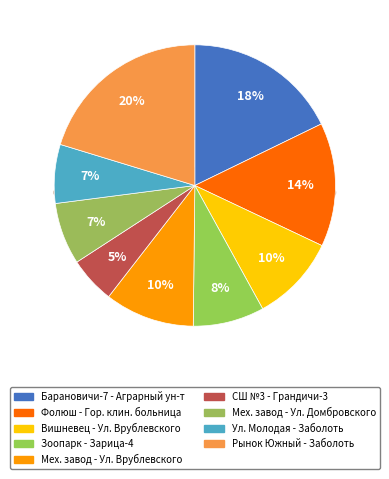

Is СРЕДНЯЯ ШКОЛА №3 - ГРАНДИЧИ-3 the majority of the pie?

No